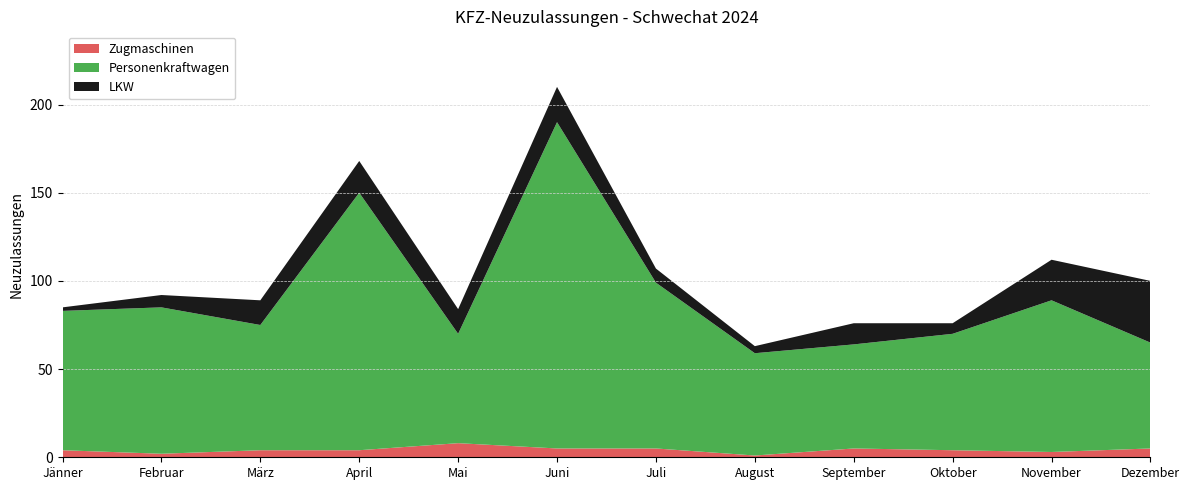

Reading left to right, list all the values displayed in this chart.

Personenkraftwagen: 79	83	71	146	62	185	94	58	59	66	86	60
LKW: 2	7	14	18	14	20	8	4	12	6	23	35
Zugmaschinen: 4	2	4	4	8	5	5	1	5	4	3	5